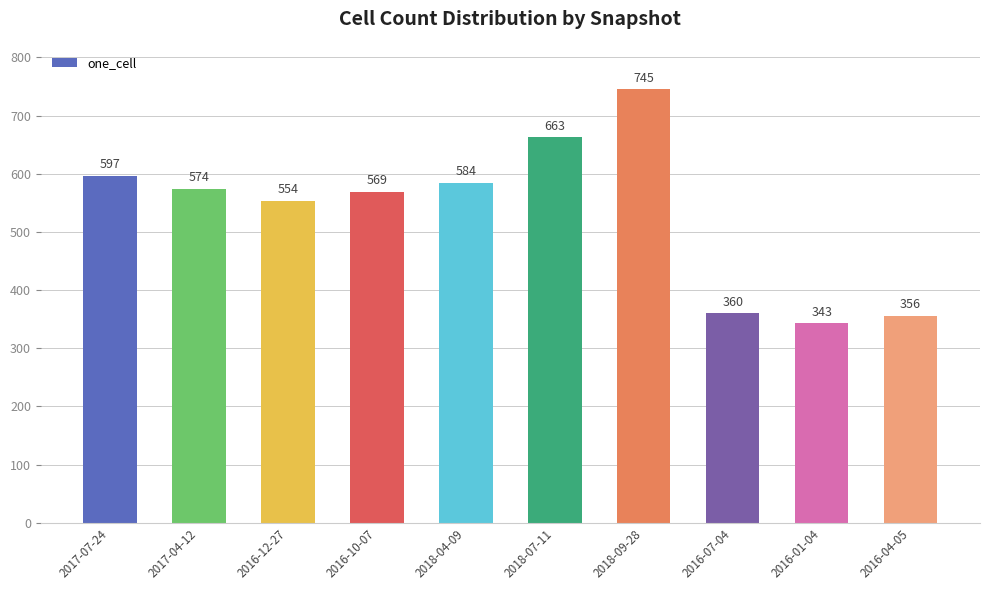

How many categories are shown in the chart?

10